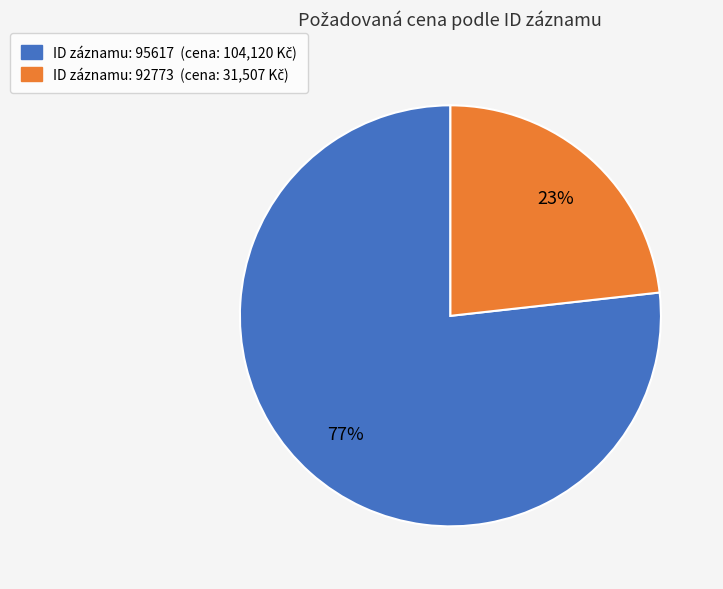

Is there any slice that represents more than half of the pie?

Yes